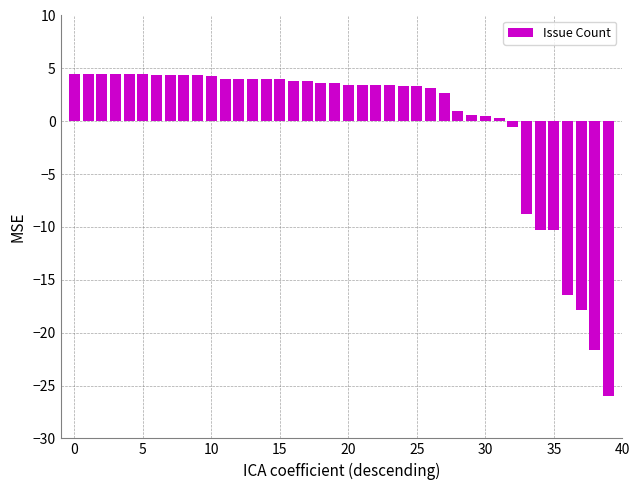

What is the value of the 16th bar from the left?

4.0